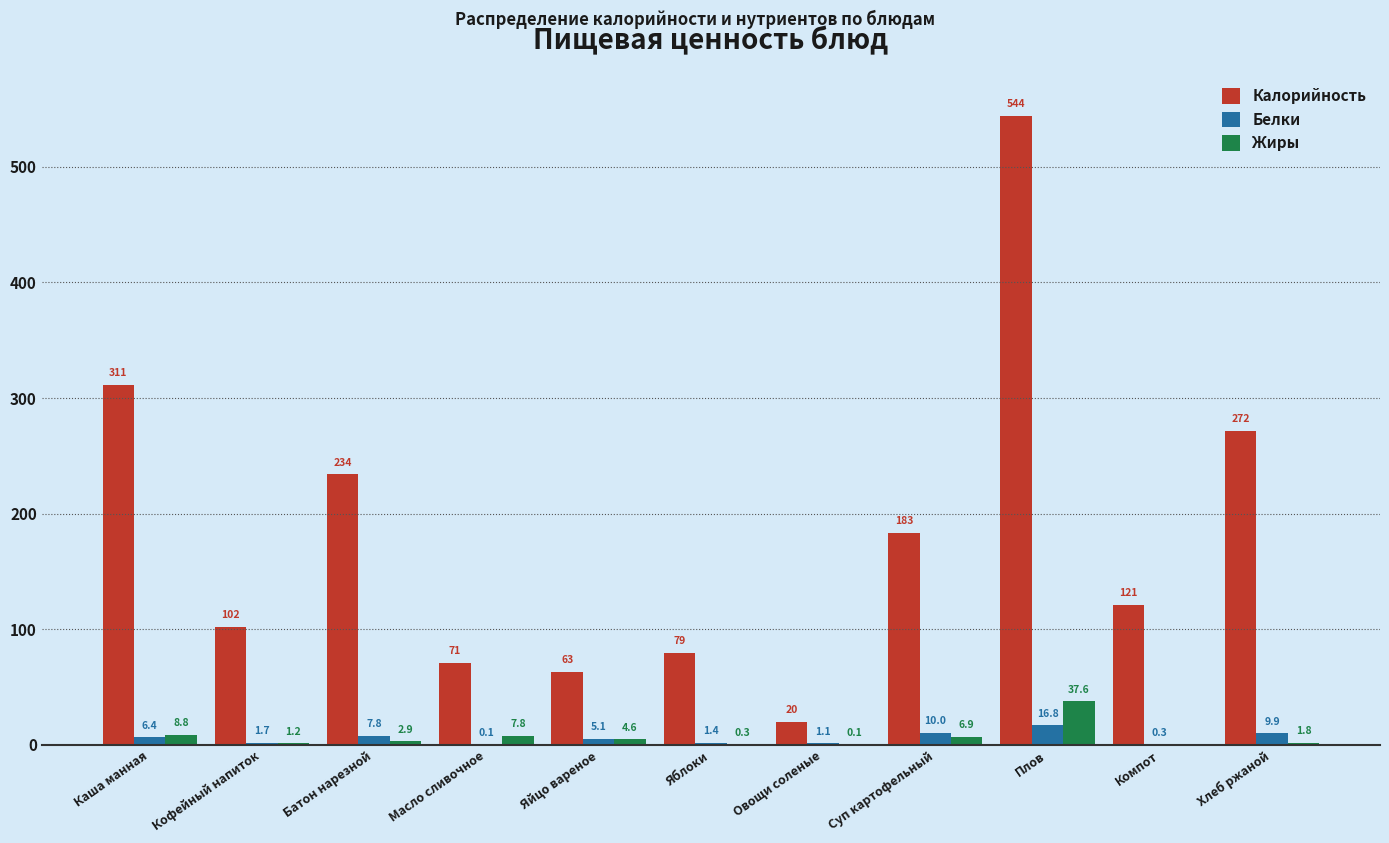

Reading left to right, list all the values displayed in this chart.

Калорийность: Каша манная=311.2	Кофейный напиток=101.7	Батон нарезной=233.8	Масло сливочное=70.9	Яйцо вареное=62.8	Яблоки=79.3	Овощи соленые=20.0	Суп картофельный=183.3	Плов=544.0	Компот=121.0	Хлеб ржаной=271.5
Белки: Каша манная=6.4	Кофейный напиток=1.7	Батон нарезной=7.8	Масло сливочное=0.1	Яйцо вареное=5.1	Яблоки=1.4	Овощи соленые=1.1	Суп картофельный=10.0	Плов=16.8	Компот=0.3	Хлеб ржаной=9.9
Жиры: Каша манная=8.8	Кофейный напиток=1.2	Батон нарезной=2.9	Масло сливочное=7.8	Яйцо вареное=4.6	Яблоки=0.3	Овощи соленые=0.1	Суп картофельный=6.9	Плов=37.6	Компот=0.0	Хлеб ржаной=1.8